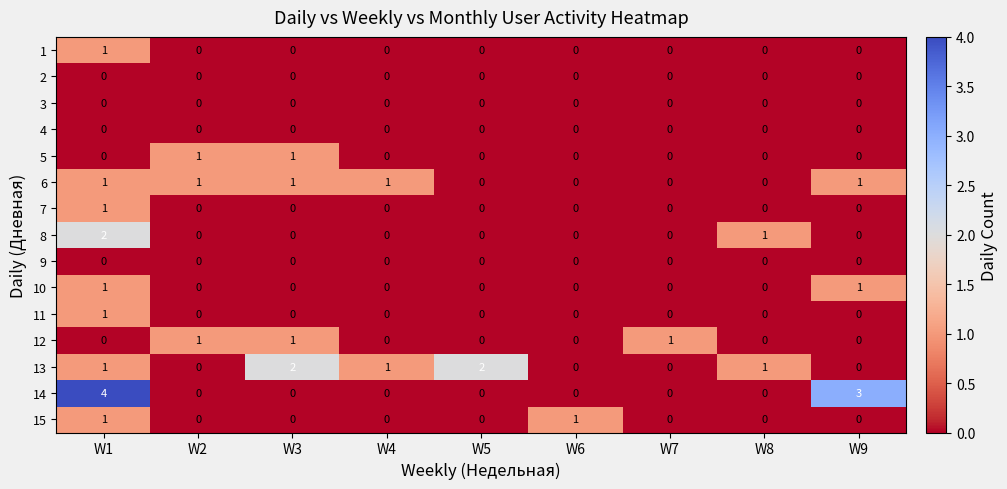

The 2 series shows 0 at W4. True or false?

True